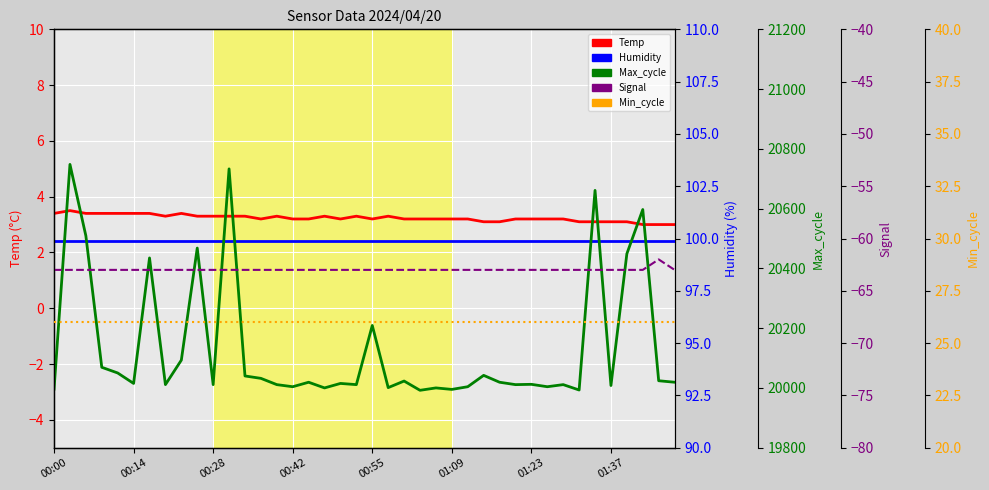

Count the Temp values in the range 3 to 4.

40